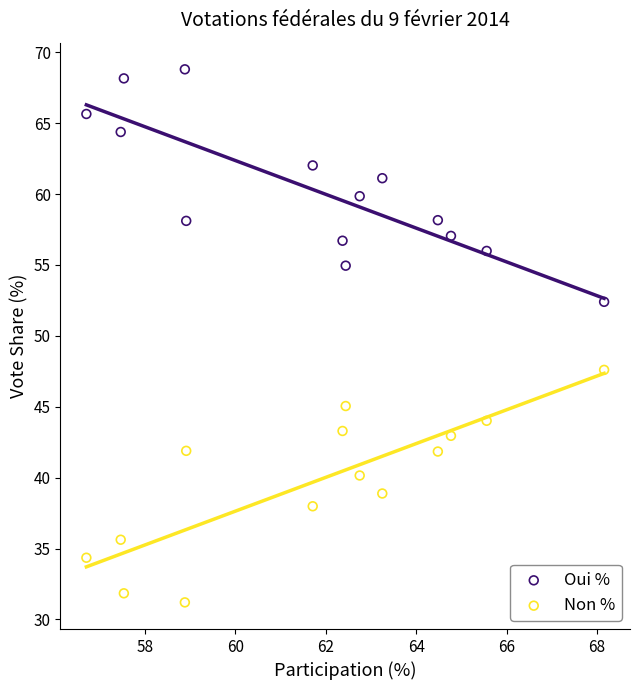

What are all the series names shown in the legend?

Oui %, Non %